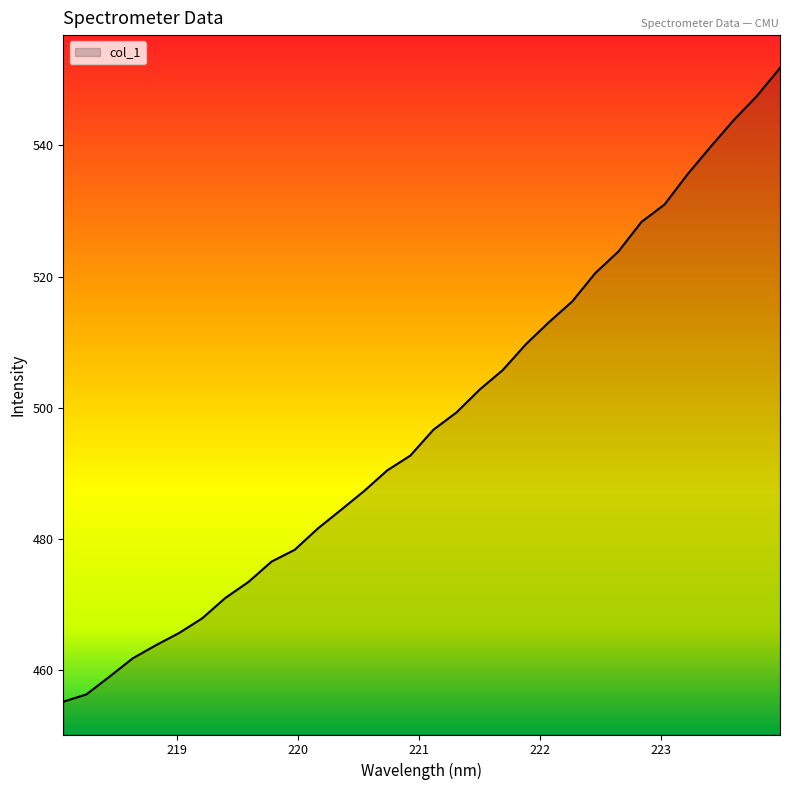

What is the difference between the maximum and minimum values?

96.6